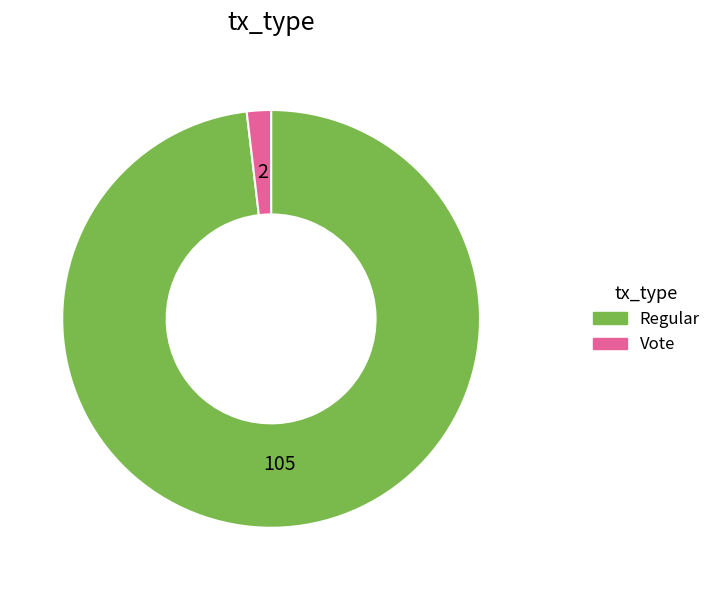

Rank the categories by value from highest to lowest.

Regular, Vote